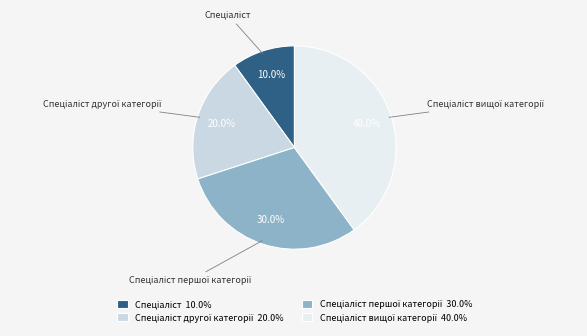

Does any single category account for the majority?

No